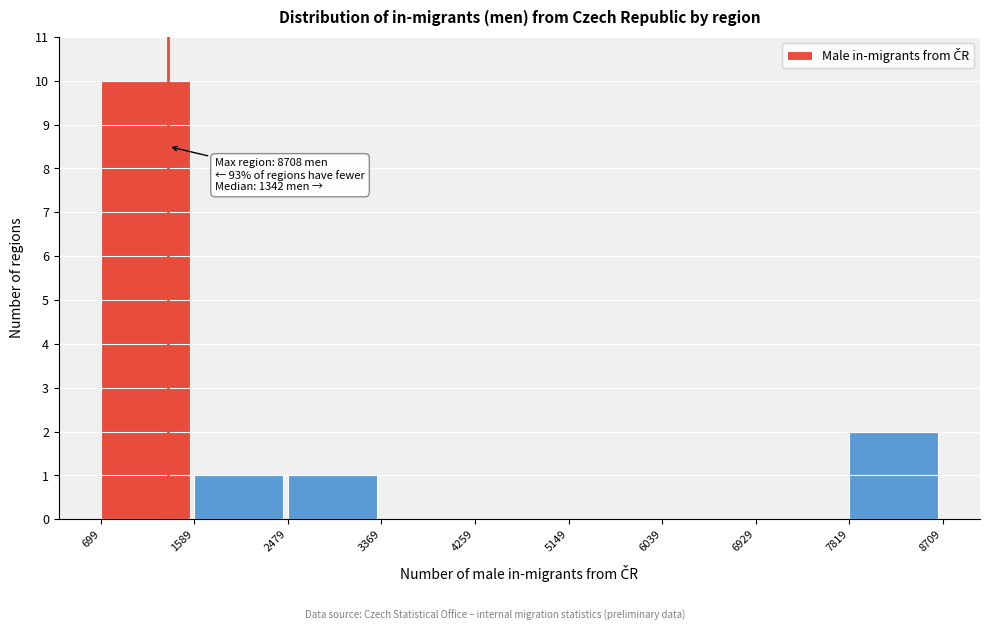

Which range on the x-axis has the tallest bar?

699 to 1589